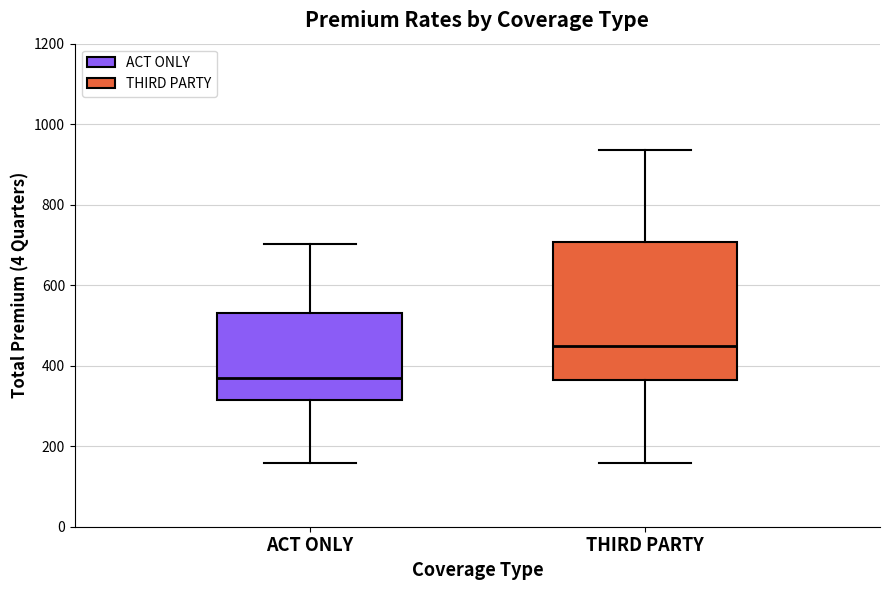

Where does the upper whisker of the box for THIRD PARTY end on the y-axis? The values are not printed on the chart, so give them approximately, as read against the axis.

940